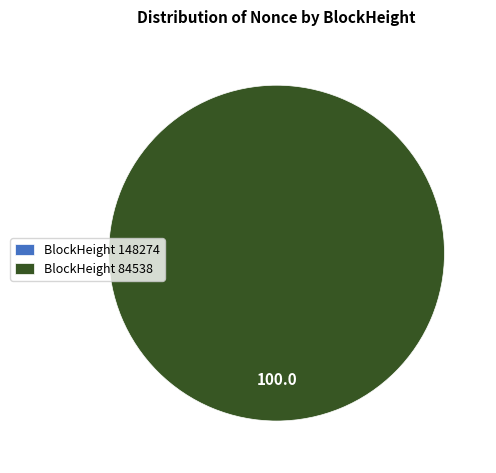

To the nearest percent, what portion does 84538 represent?

100%